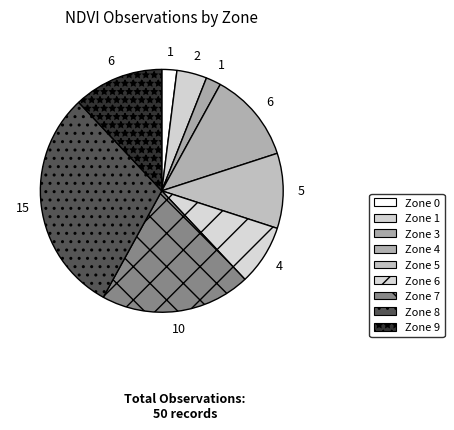

To the nearest percent, what is the difference between the largest and smallest slice percentages?

28%